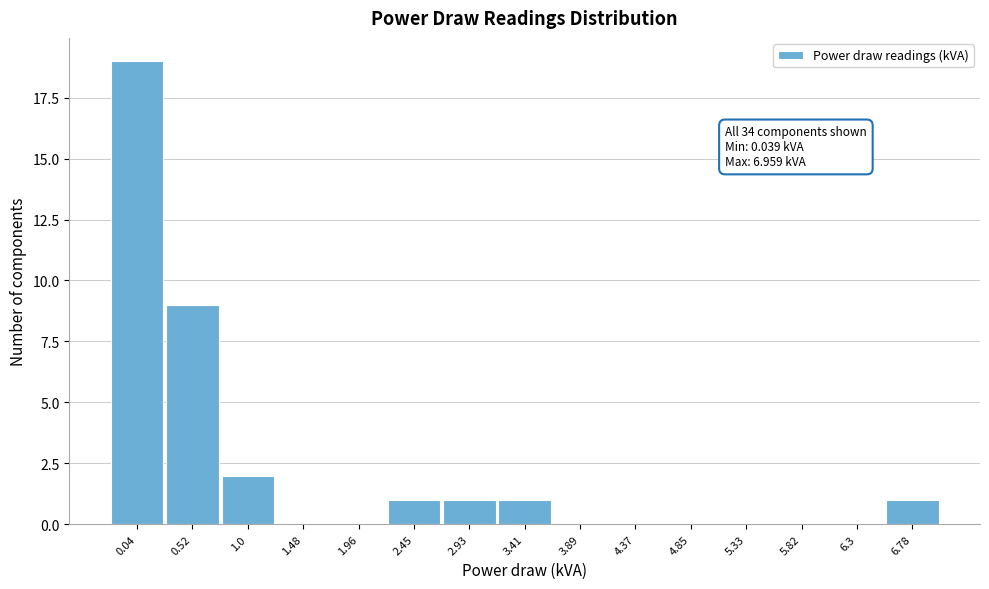

Reading right to left, extract all data points from this chart.

6.78=1	6.3=0	5.82=0	5.33=0	4.85=0	4.37=0	3.89=0	3.41=1	2.93=1	2.45=1	1.96=0	1.48=0	1.0=2	0.52=9	0.04=19